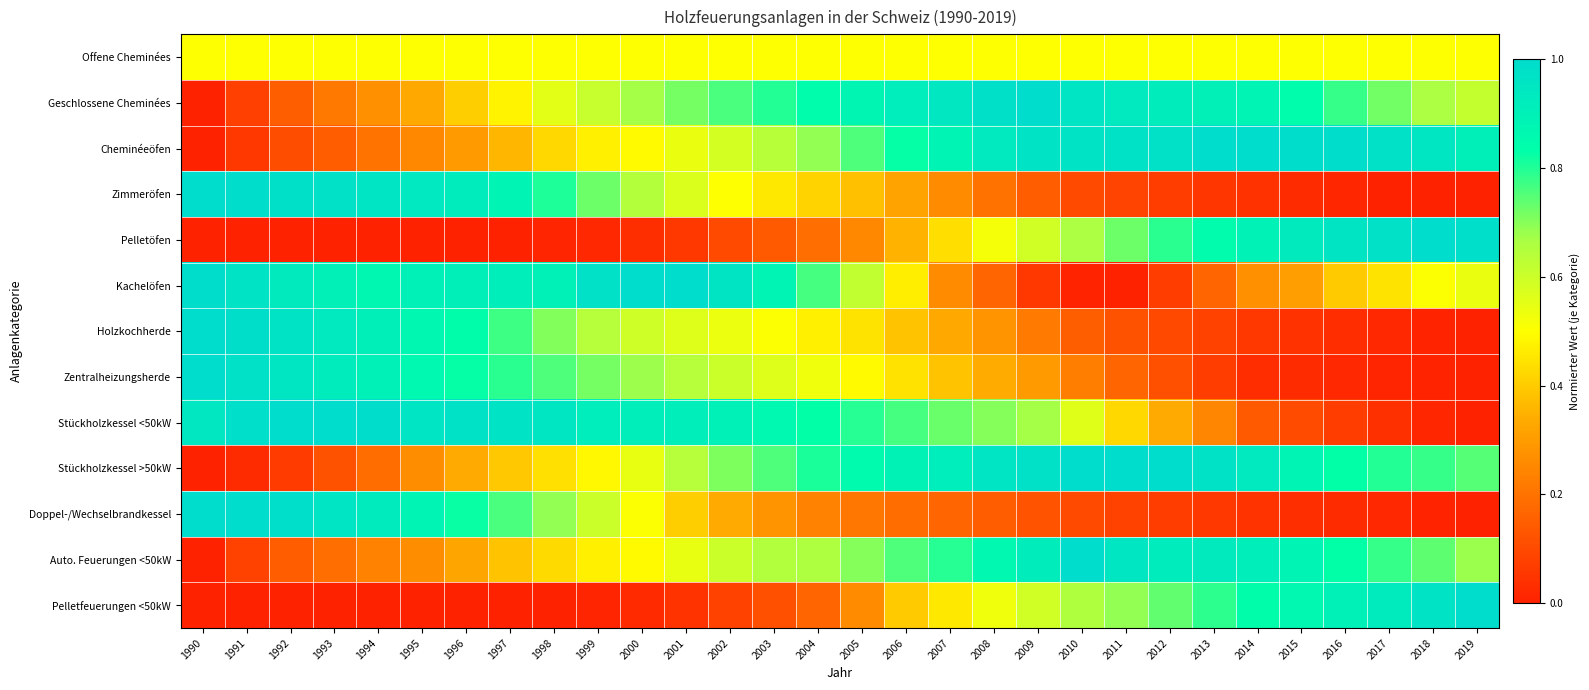

Between 1994 and 2003, which series saw the biggest shift?

Doppel-/Wechselbrandkessel